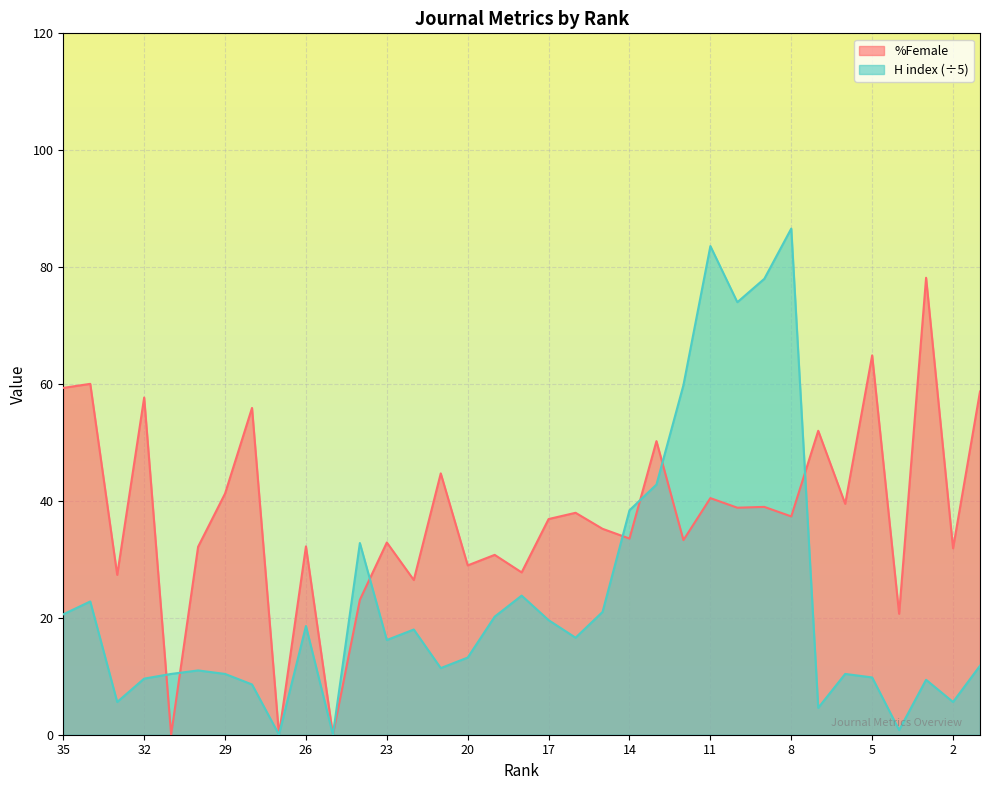

List the series in order of their peak value, highest first.

H index (÷5), %Female